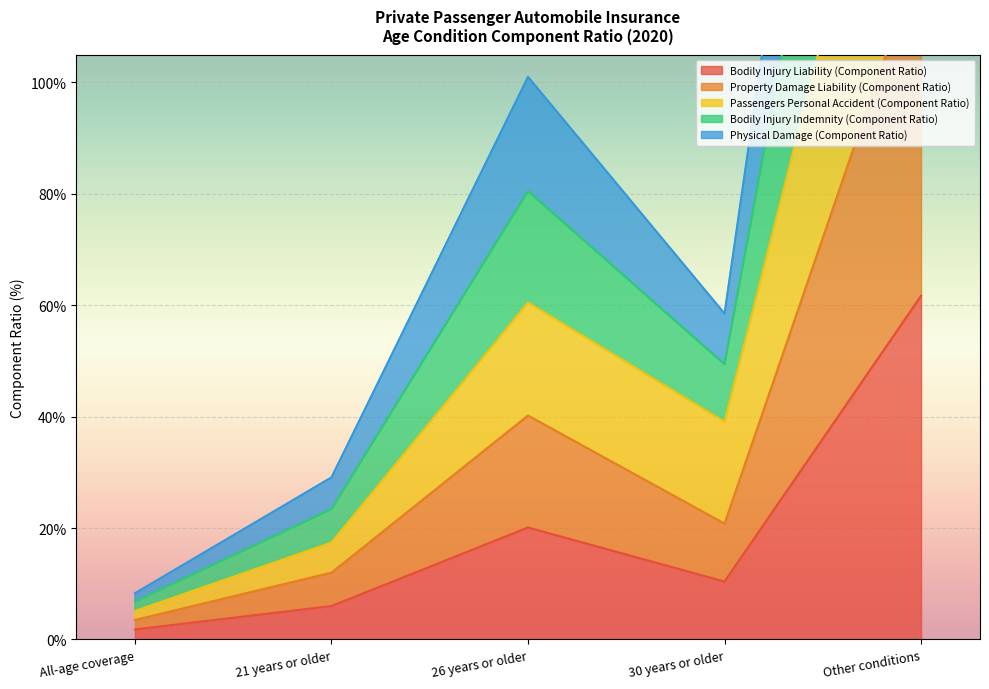

Where does the Bodily Injury Liability (Component Ratio) series first go above 10?

26 years or older